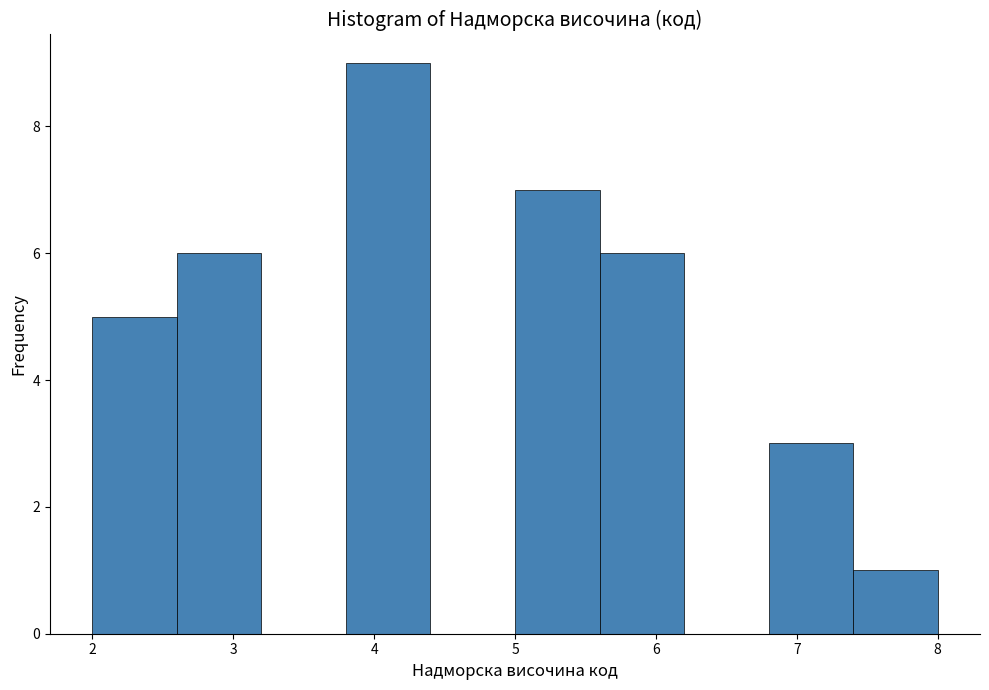

Over which range of the x-axis is the bar tallest?

3.8 to 4.4